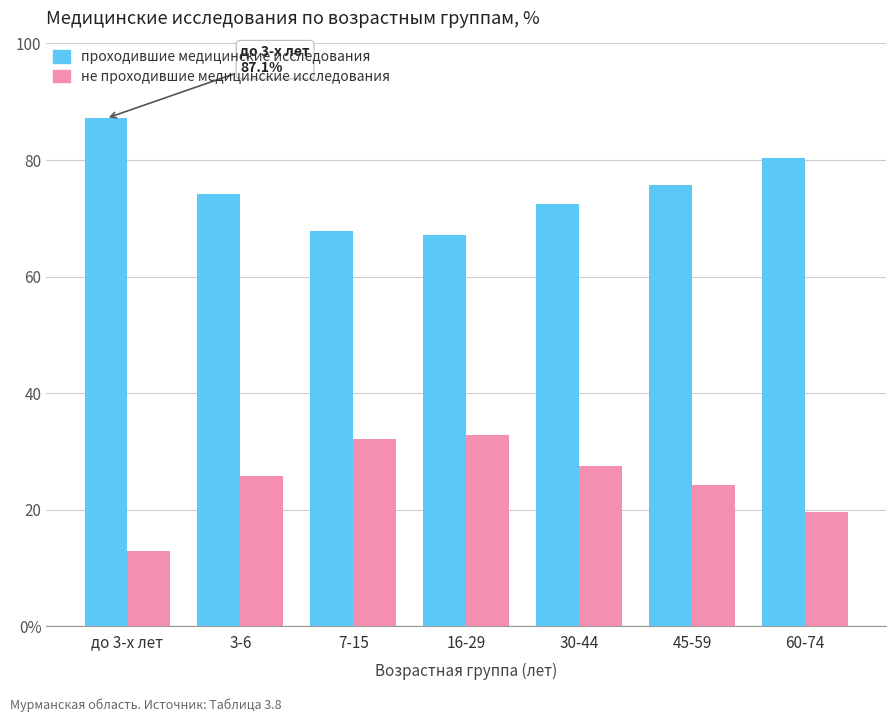

Does the chart contain any negative values?

No